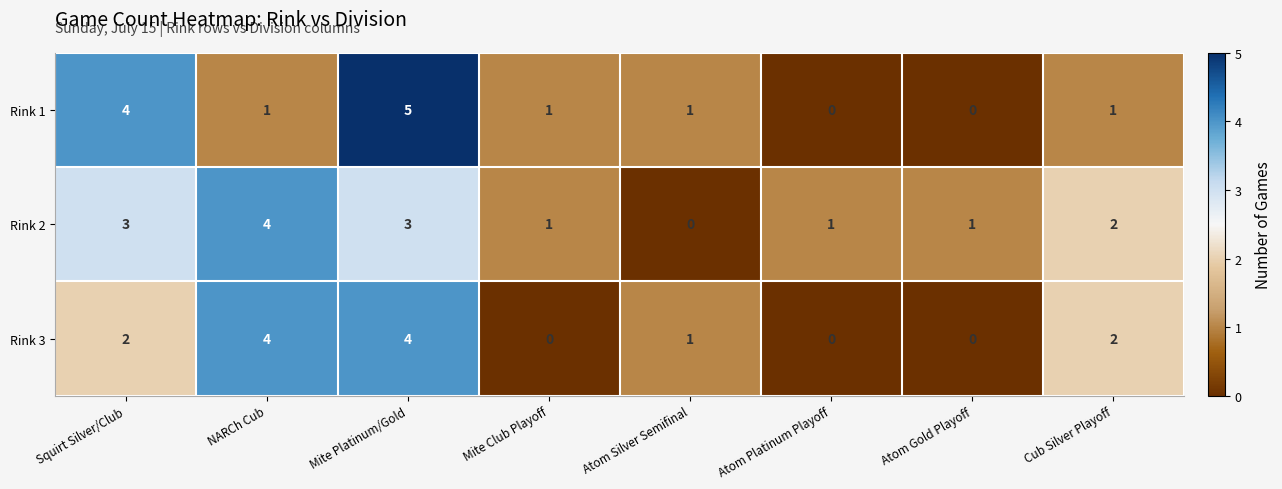

Reading left to right, list all the values displayed in this chart.

Rink 1: 4	1	5	1	1	0	0	1
Rink 2: 3	4	3	1	0	1	1	2
Rink 3: 2	4	4	0	1	0	0	2